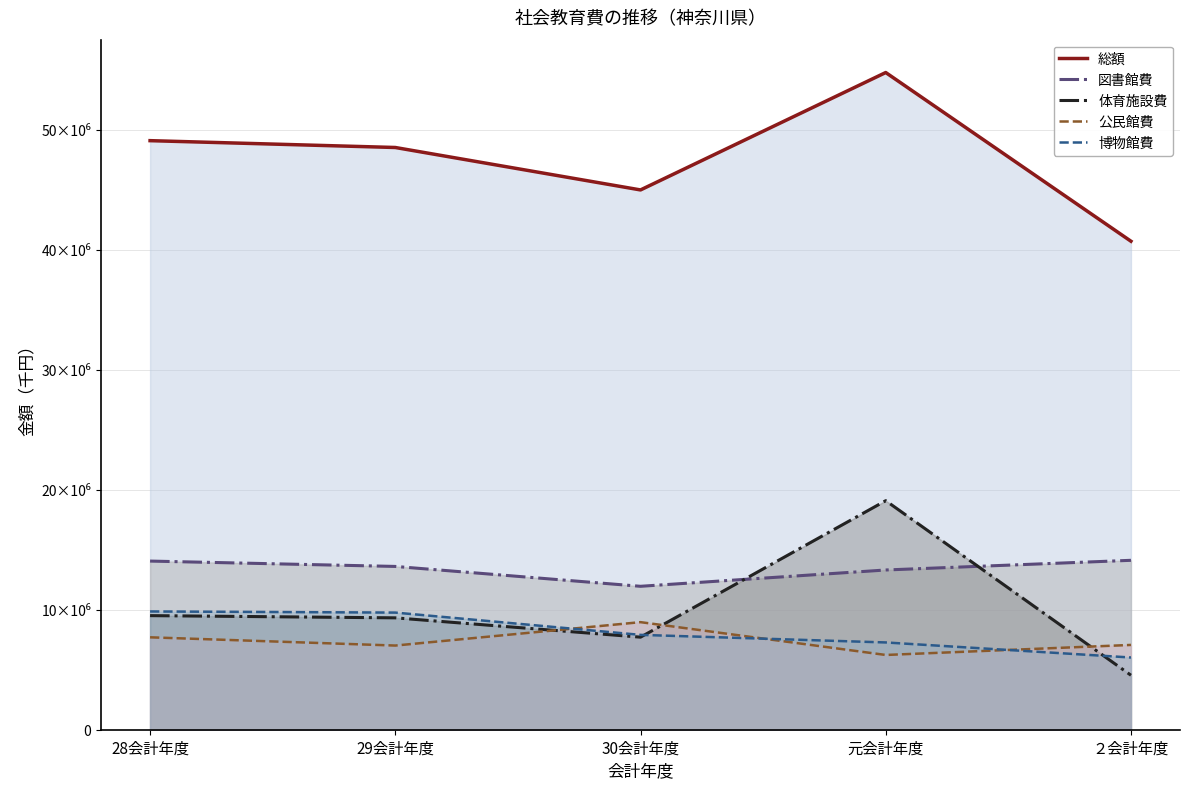

What is the sum of the 公民館費 values at 元会計年度 and 28会計年度?

13934316